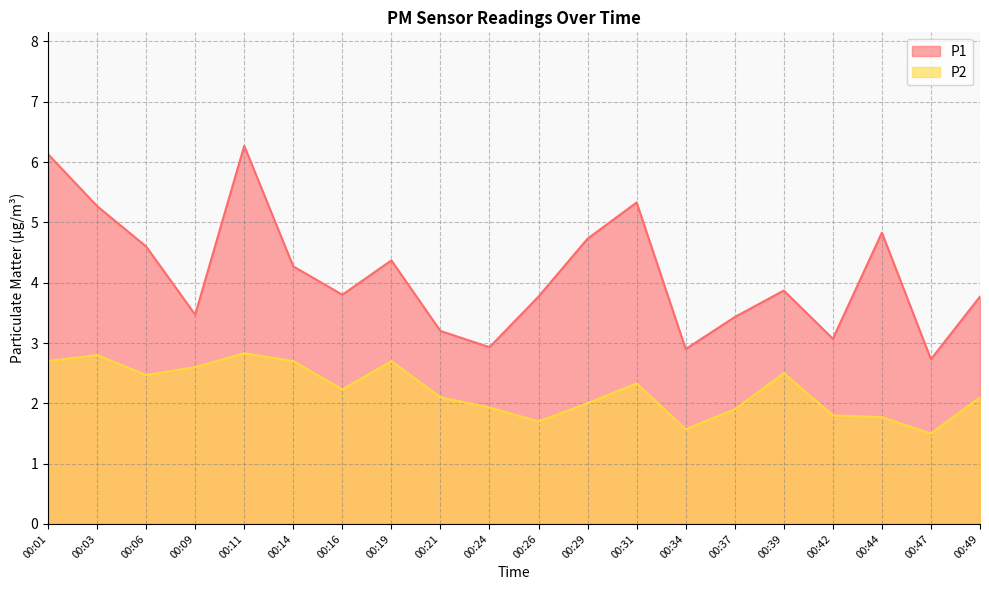

What are all the series names shown in the legend?

P1, P2